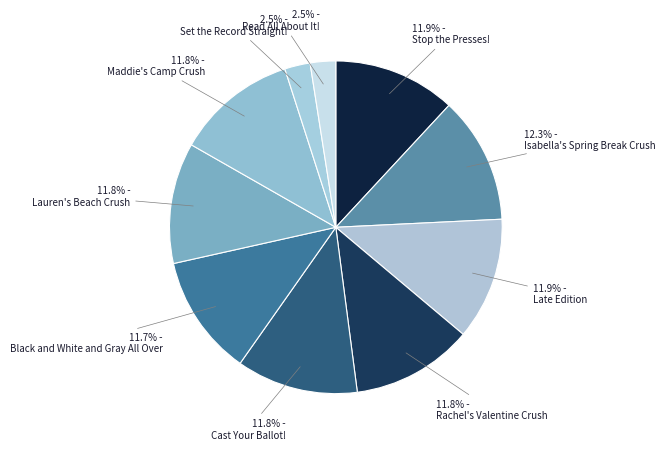

Which category has the biggest portion of the pie?

Isabella's Spring Break Crush